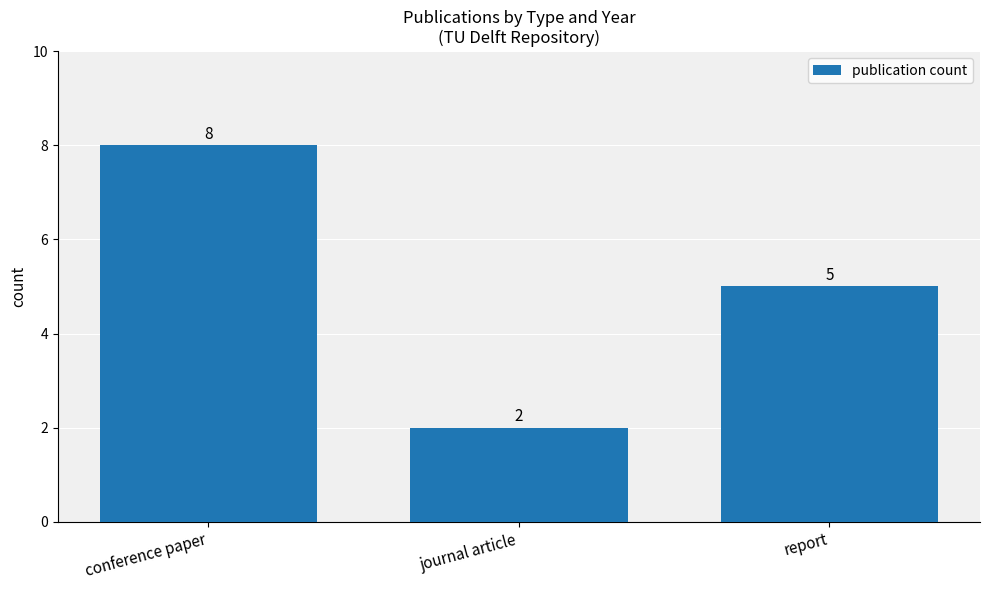

Reading left to right, what are all the values shown in this chart?

conference paper=8	journal article=2	report=5